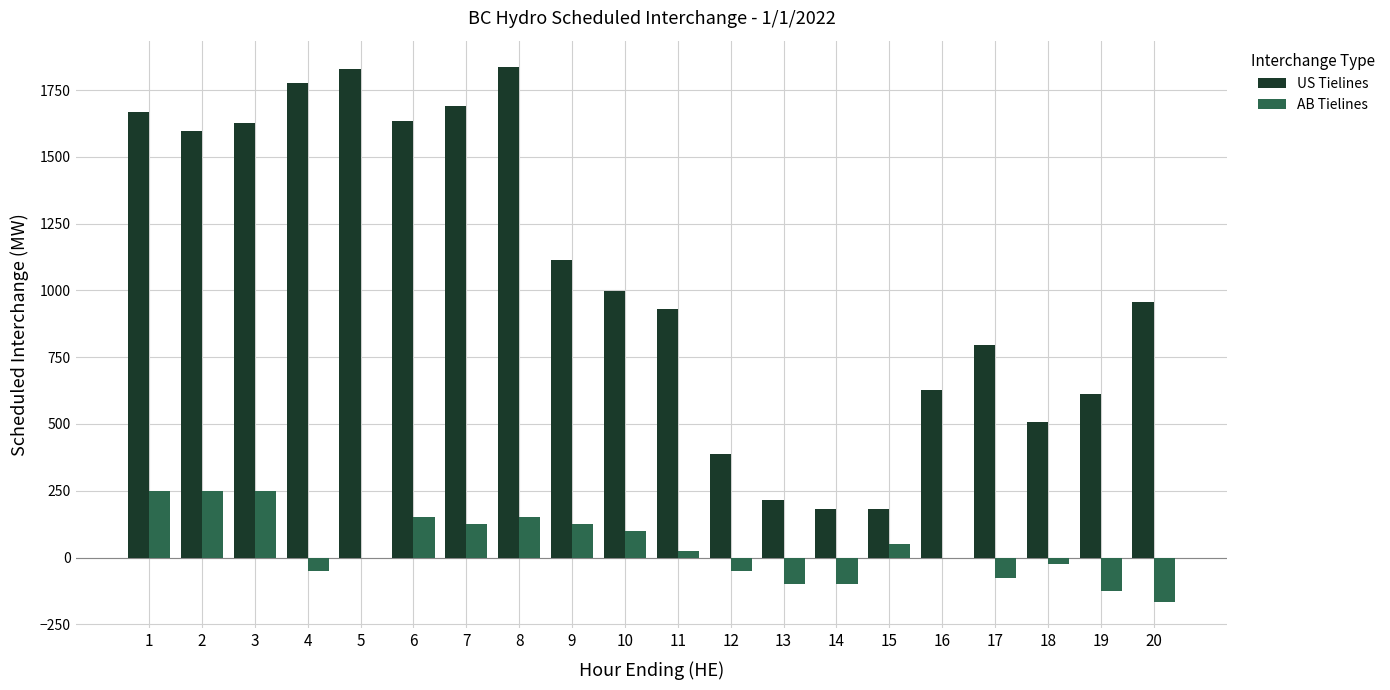

Where does the US Tielines series first go above 999?

1